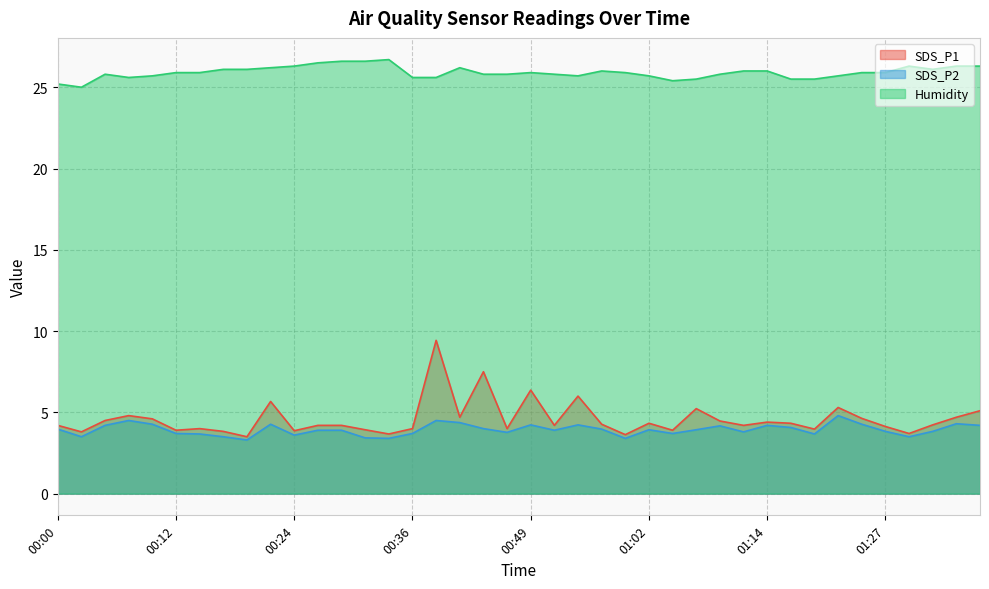

How many values in the SDS_P1 series exceed 4?

26